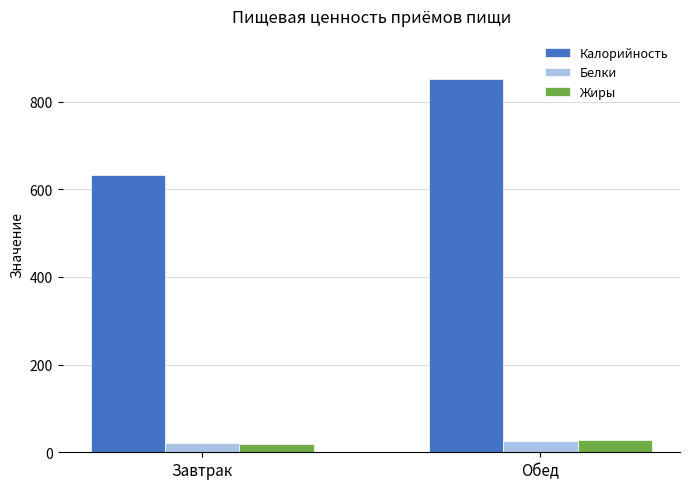

How many bars are there in total?

6